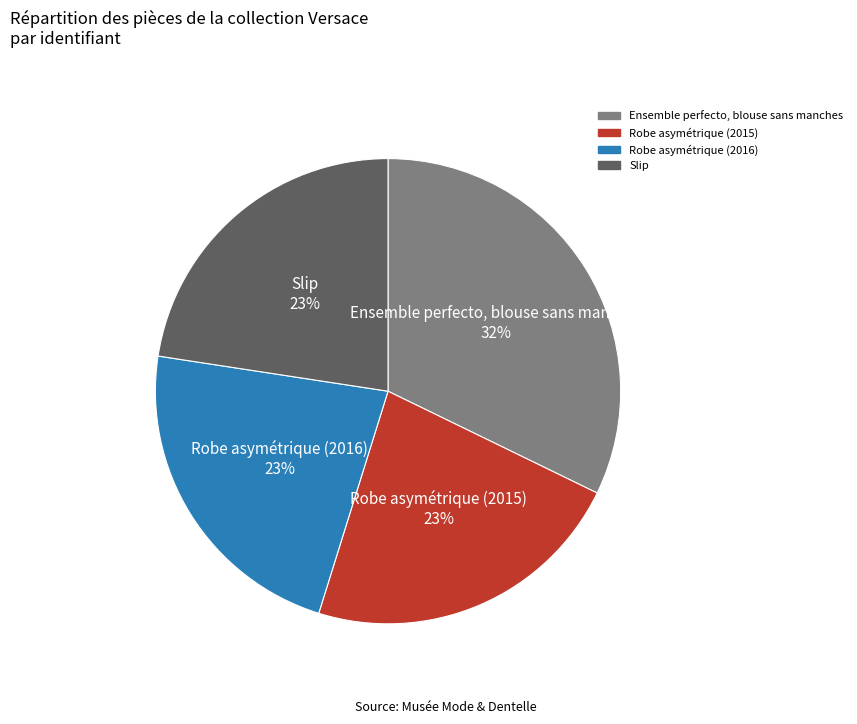

Do Slip and Ensemble perfecto, blouse sans manches together represent more than half of the pie?

Yes